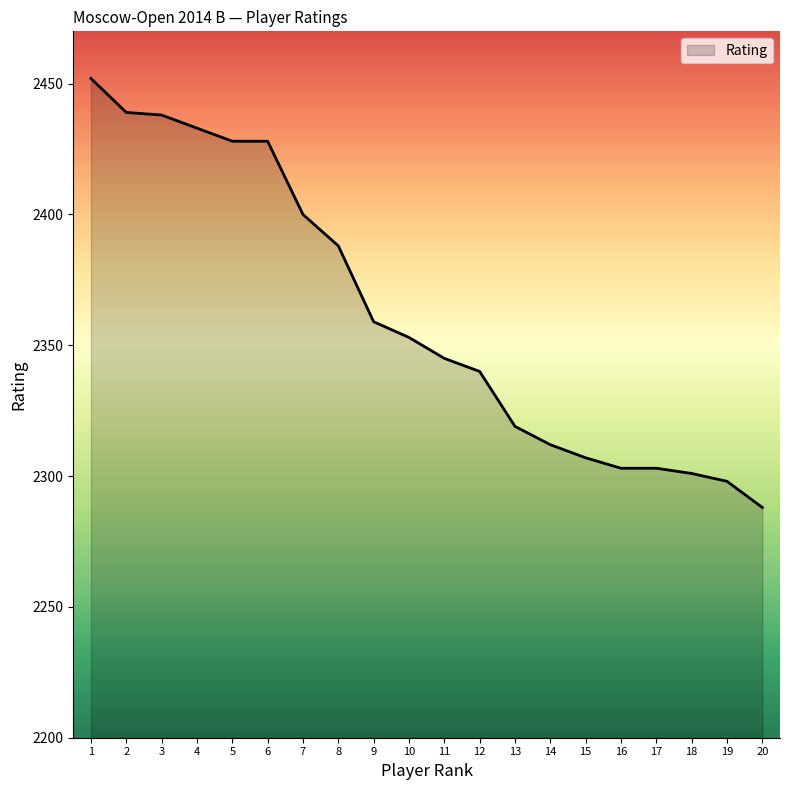

What is the smallest value displayed?

2288